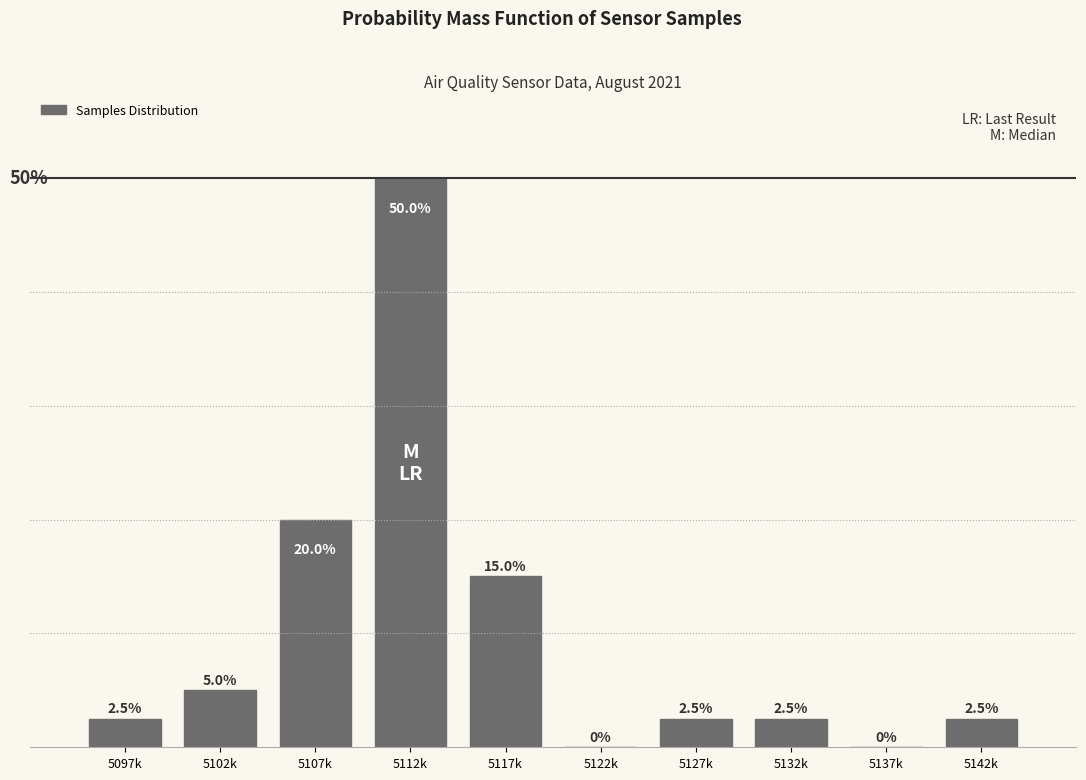

Which has a higher value, 5097k or 5107k?

5107k